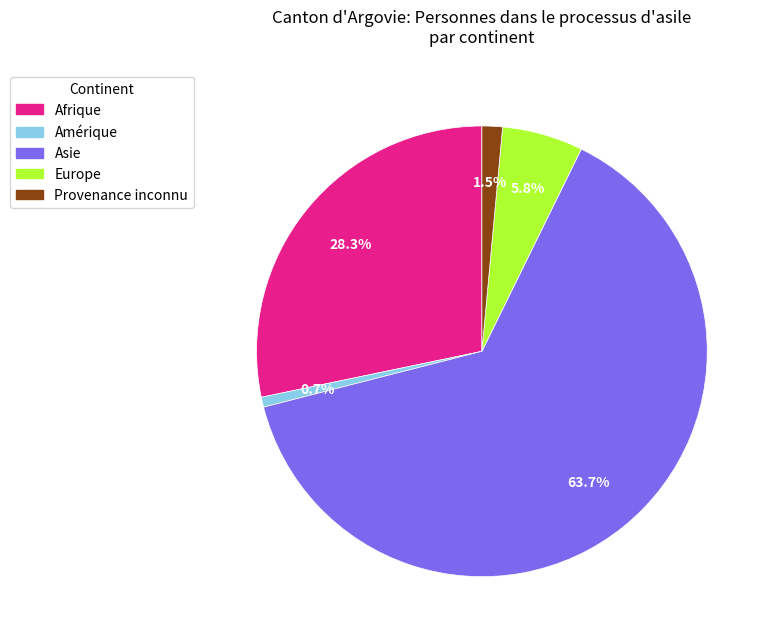

Is there any slice that represents more than half of the pie?

Yes